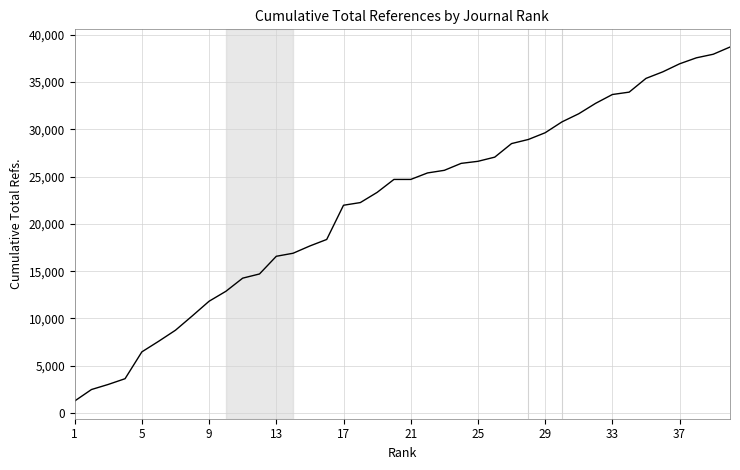

What is the maximum value shown in the chart?

38712